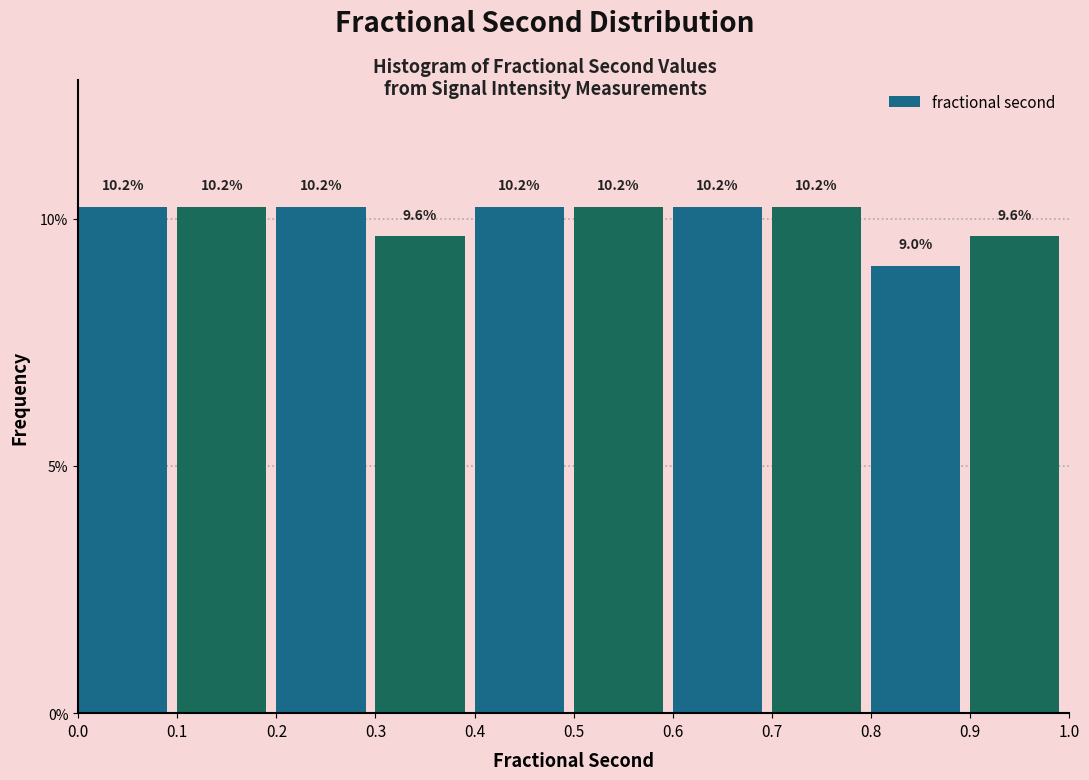

What is the height of the bar covering 0.5 to 0.6 on the x-axis?

10.2